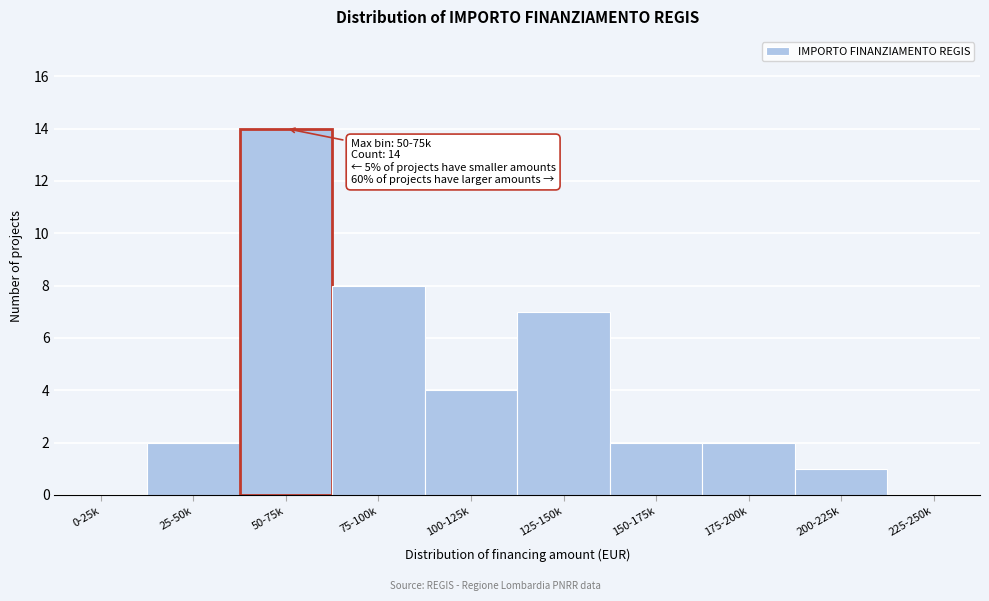

Reading left to right, transcribe all the data shown in this chart.

0-25k=0	25-50k=2	50-75k=14	75-100k=8	100-125k=4	125-150k=7	150-175k=2	175-200k=2	200-225k=1	225-250k=0